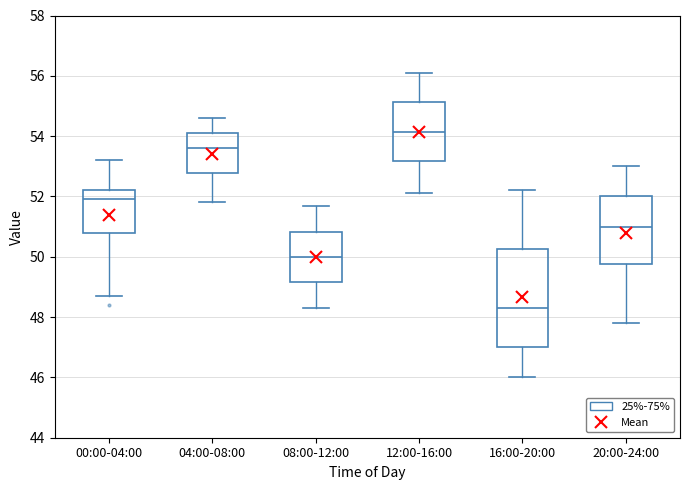

Where is the upper edge of the box for 16:00-20:00 on the y-axis? The values are not printed on the chart, so give them approximately, as read against the axis.

50.2